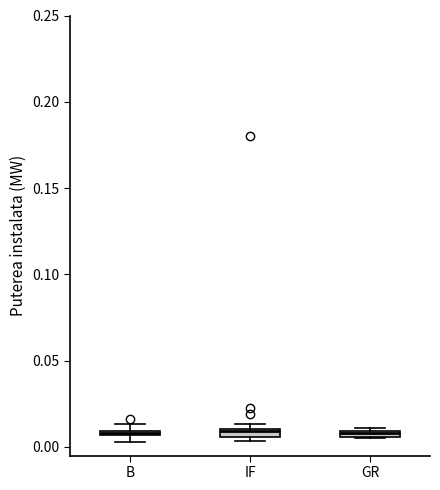

Where is the upper edge of the box for GR on the y-axis? The values are not printed on the chart, so give them approximately, as read against the axis.

0.010